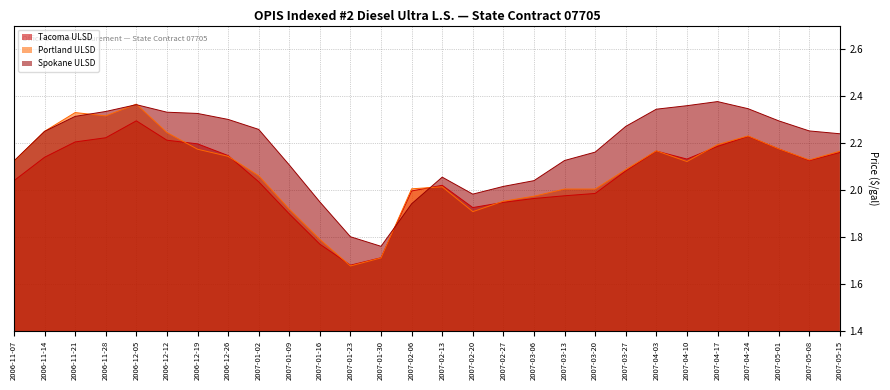

At which label is Portland ULSD closest to 2?

2007-03-13